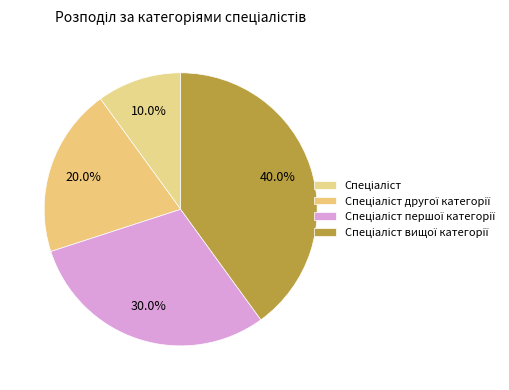

Is it true that Спеціаліст другої категорії is 20% of the pie?

True